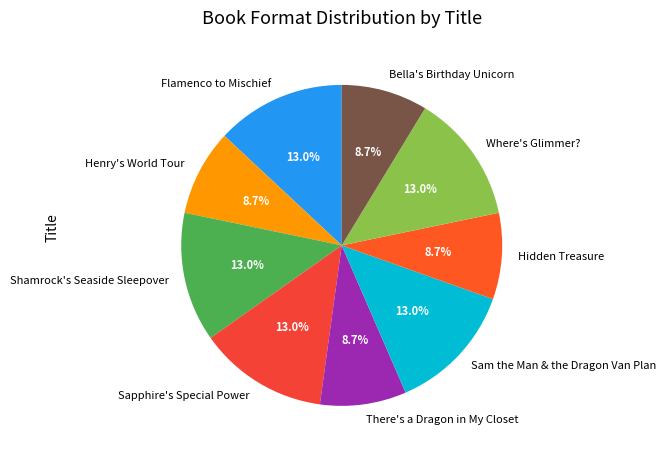

What is the ratio of the value at Flamenco to Mischief to the value at Shamrock's Seaside Sleepover?

1.0